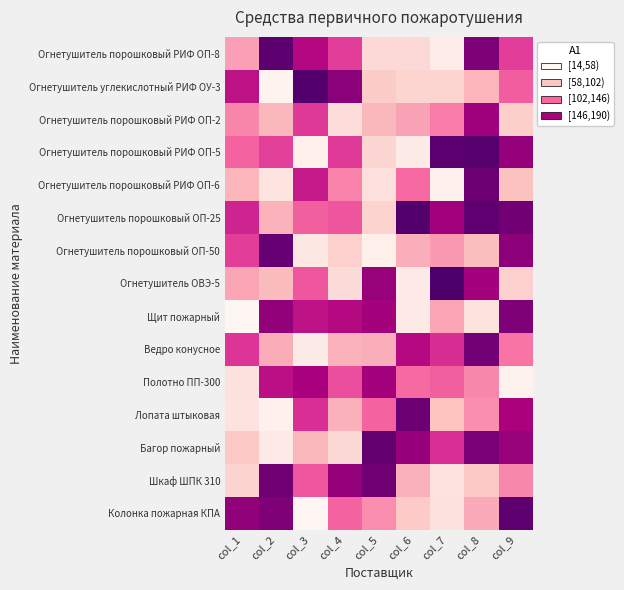

What is the total value across all series at col_5?

1372.4